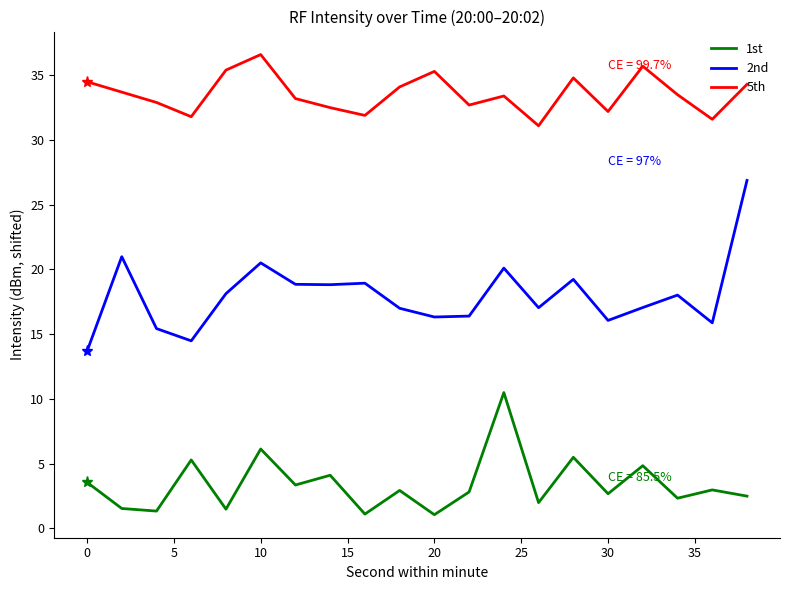

List the series in order of their peak value, highest first.

5th, 2nd, 1st